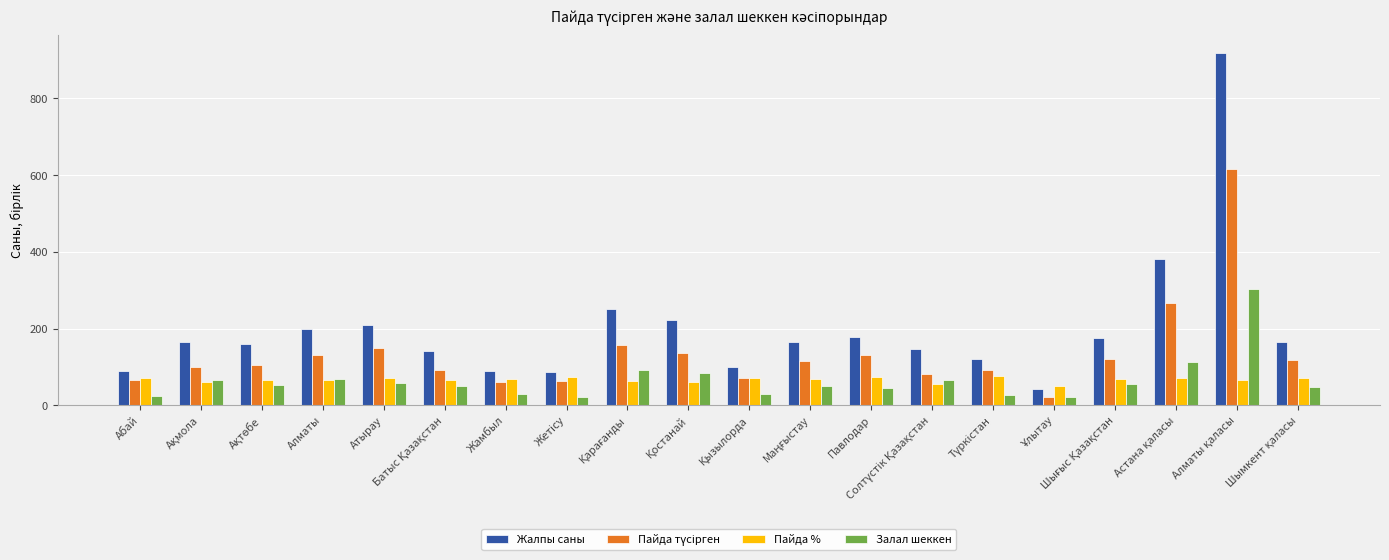

What is the difference between the highest and lowest values at Атырау?

149.0